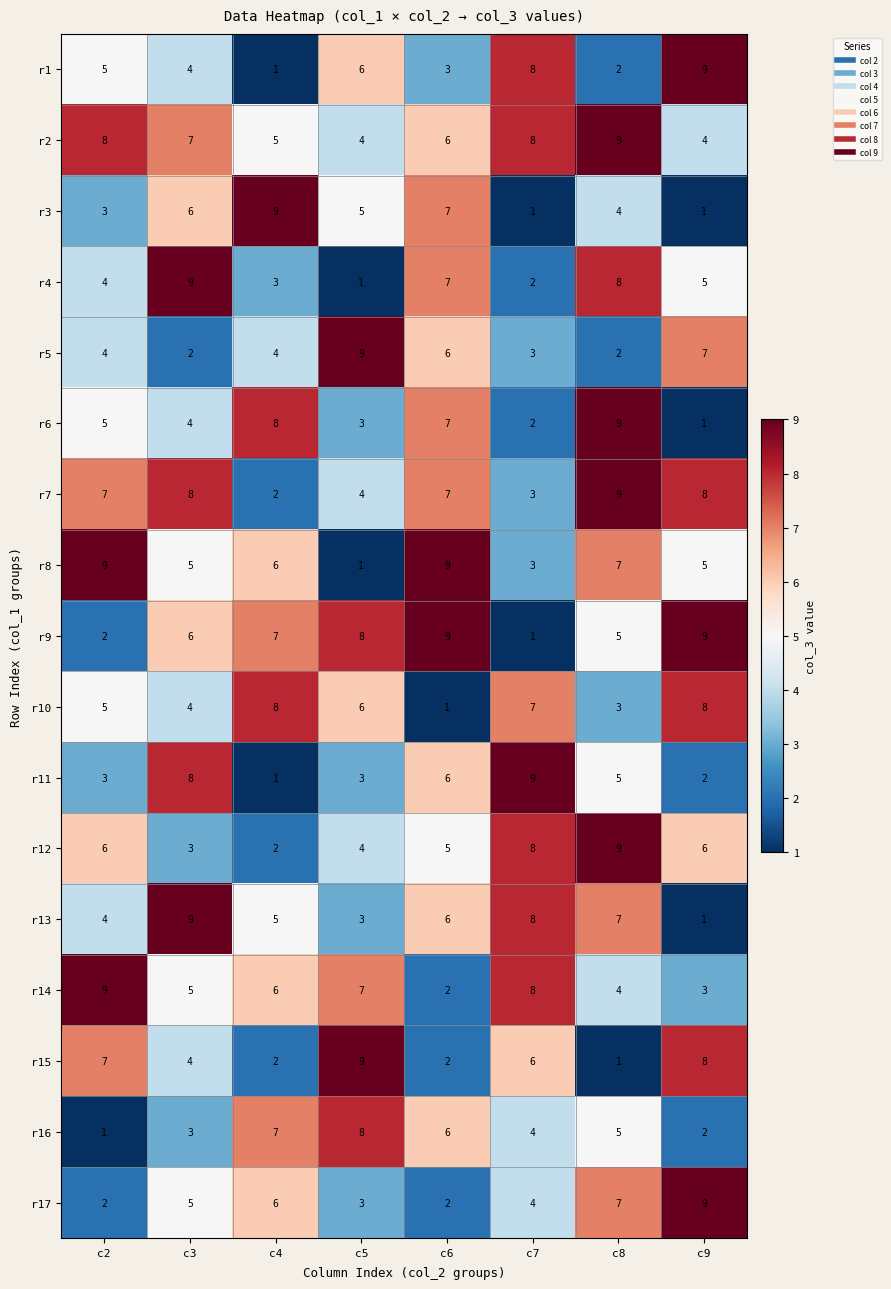

How many r4 values are between 3 and 8?

5